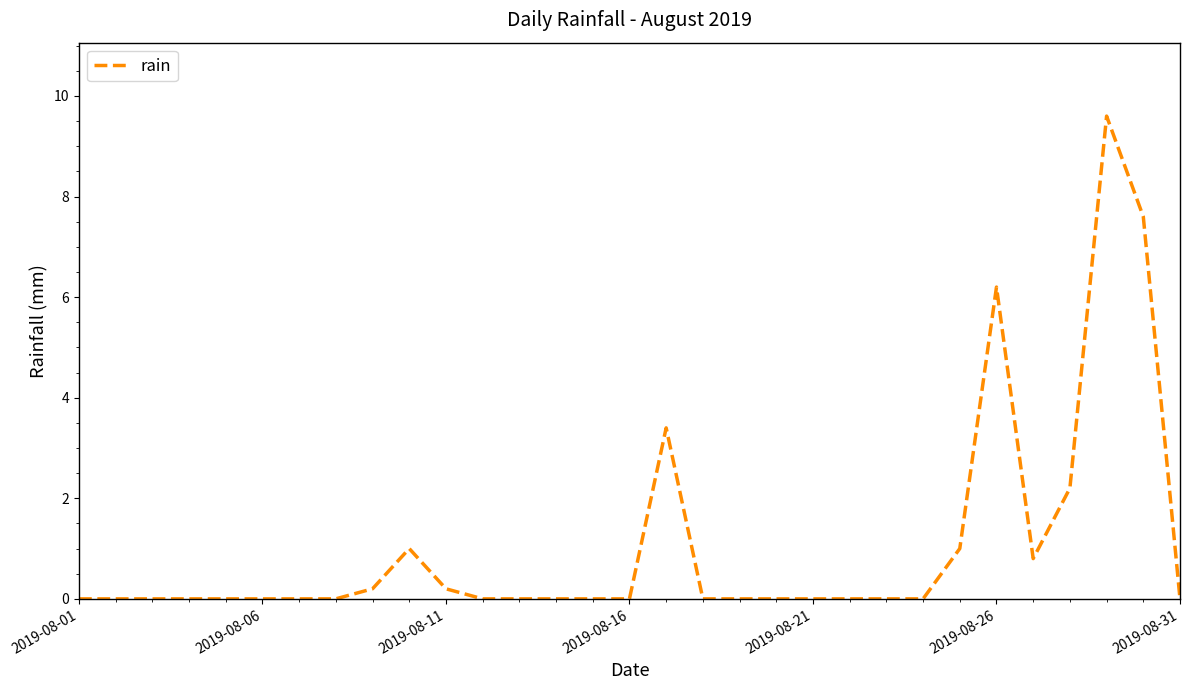

What is the difference between the maximum and minimum values?

9.6